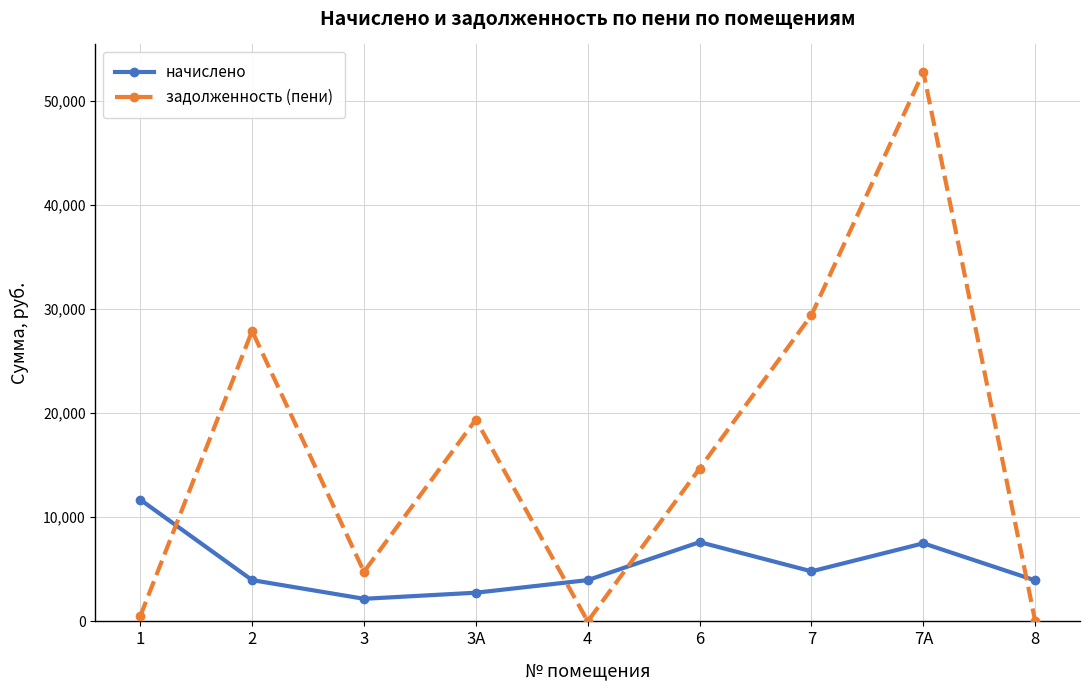

What is the sum of all задолженность (пени) values?

149356.9